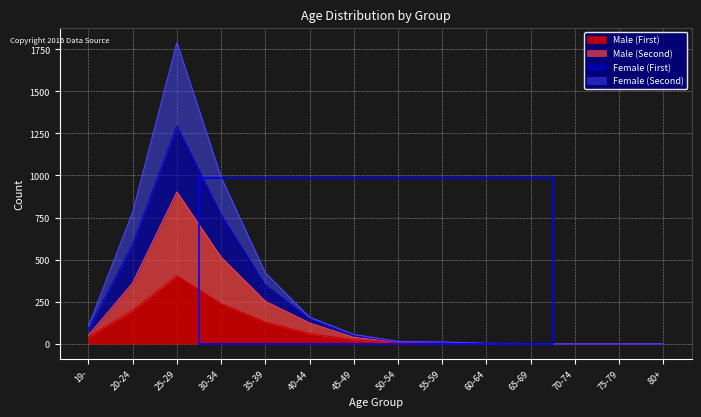

What is the spread (max minus min) of values at 45-49?

33